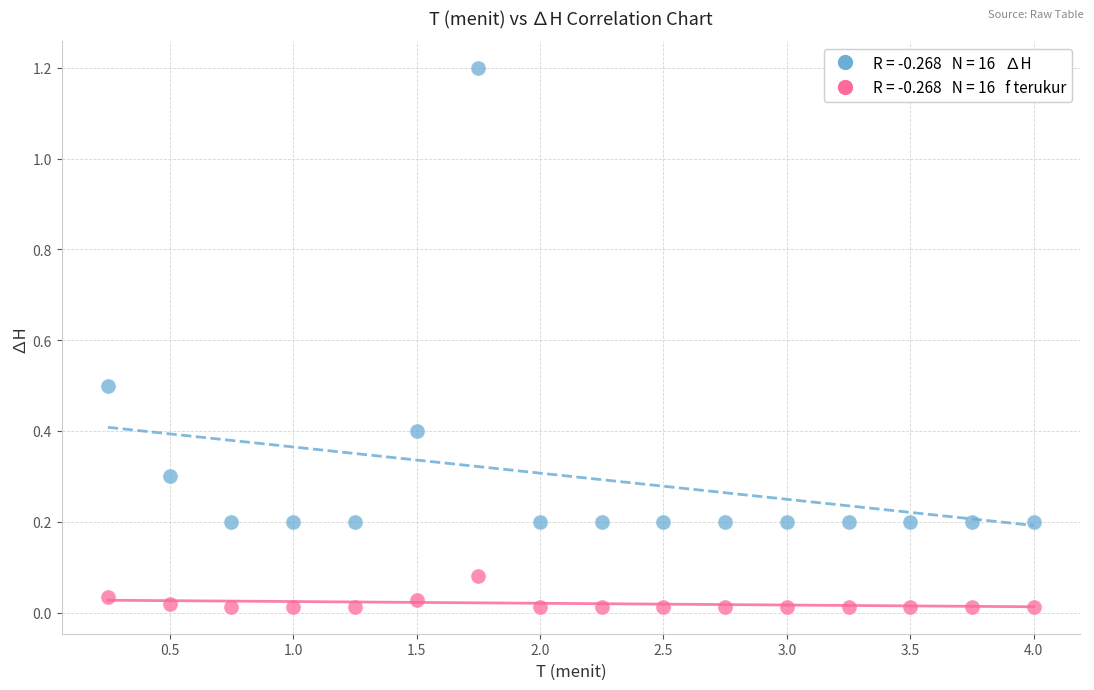

Across all data points, what is the range of X values (max minus min)?

3.8